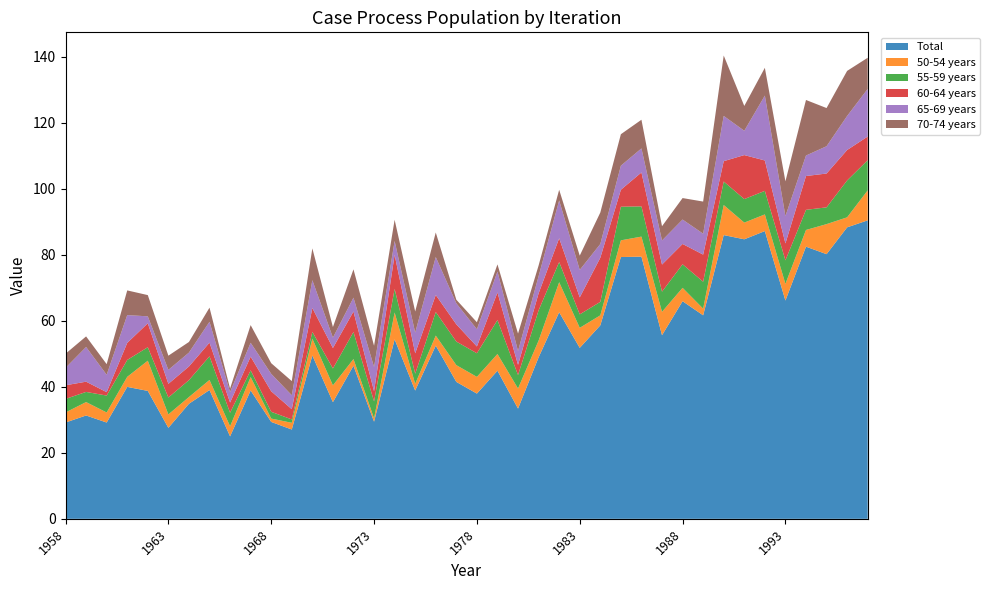

Reading left to right, what are all the values shown in this chart?

Total: 29.2	31.3	29.2	40.0	38.8	27.6	34.9	39.0	25.0	38.9	29.4	27.1	49.5	35.4	46.4	29.4	54.4	38.9	52.5	41.5	38.0	44.9	33.4	48.9	62.6	51.8	58.6	79.3	79.5	55.6	66.0	61.7	86.0	84.7	87.2	66.2	82.5	80.2	88.3	90.5
50-54 years: 3.1	4.1	3.1	3.0	9.2	4.1	2.0	3.1	3.1	4.1	1.0	2.0	5.1	5.1	2.0	1.0	8.1	2.0	3.0	5.1	5.1	5.1	6.1	5.1	9.1	6.1	3.0	5.1	6.1	7.1	4.1	2.0	9.1	5.1	5.1	5.1	5.1	9.1	3.0	9.1
55-59 years: 4.1	3.1	5.1	5.1	4.1	5.1	5.1	7.2	4.1	2.0	2.1	1.0	2.0	5.1	8.2	5.1	7.2	3.1	7.2	7.1	7.1	10.3	4.1	9.2	6.1	4.1	4.1	10.2	9.2	6.1	7.1	8.2	7.1	7.1	7.1	7.1	6.1	5.1	11.2	9.1
60-64 years: 4.1	3.1	1.0	5.2	7.2	4.1	4.1	4.1	3.1	4.1	6.2	3.1	7.2	6.2	6.2	3.1	10.3	6.2	5.2	5.2	2.1	8.3	3.1	5.1	7.2	5.1	13.4	5.1	10.3	8.2	6.2	8.2	6.2	13.3	9.2	5.1	10.2	10.3	9.2	7.2
65-69 years: 5.3	10.5	5.3	8.4	2.1	4.2	4.2	6.3	3.2	4.2	5.3	4.2	8.4	3.1	4.2	7.3	4.2	6.3	11.5	6.4	5.2	6.4	4.2	5.2	11.5	8.3	4.2	7.3	7.3	7.3	7.4	6.3	13.7	7.4	19.7	8.3	6.2	8.3	10.3	14.4
70-74 years: 4.3	3.2	3.2	7.5	6.4	4.3	3.2	4.3	1.1	5.4	3.2	4.3	9.6	3.2	8.6	6.4	6.4	6.4	7.4	1.1	2.1	2.2	5.3	3.2	3.2	4.3	9.5	9.5	8.7	4.3	6.5	9.7	18.3	7.5	8.4	10.5	16.8	11.6	13.7	9.4